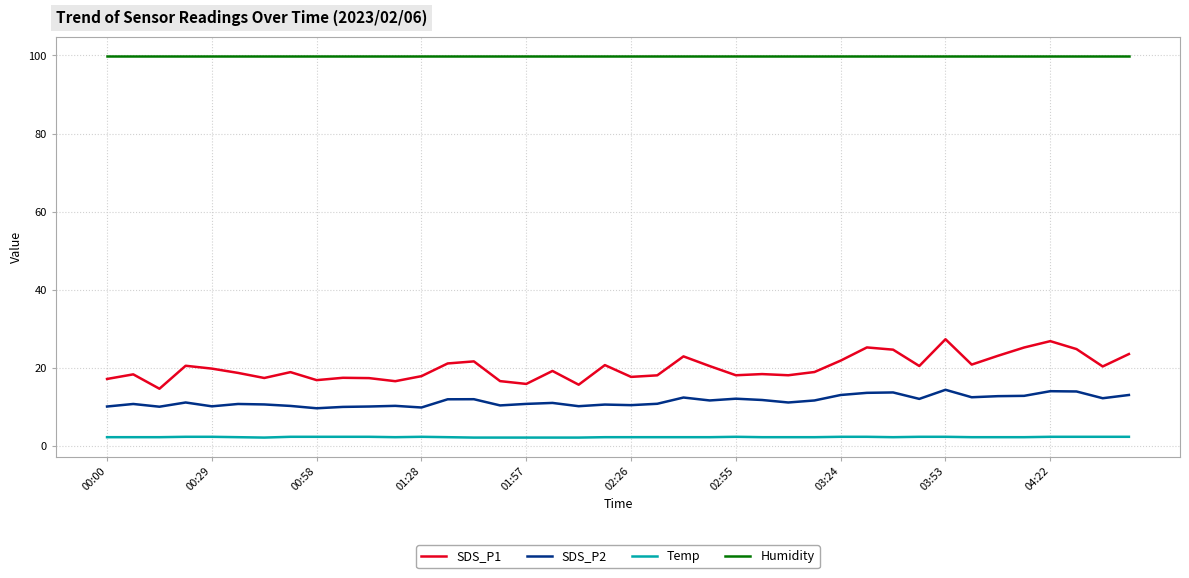

Rank the series by their maximum value, from lowest to highest.

Temp, SDS_P2, SDS_P1, Humidity